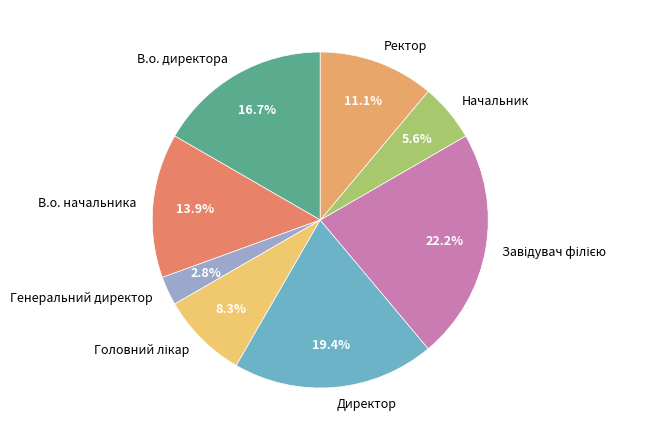

Which has a higher value, В.о. начальника or В.о. директора?

В.о. директора